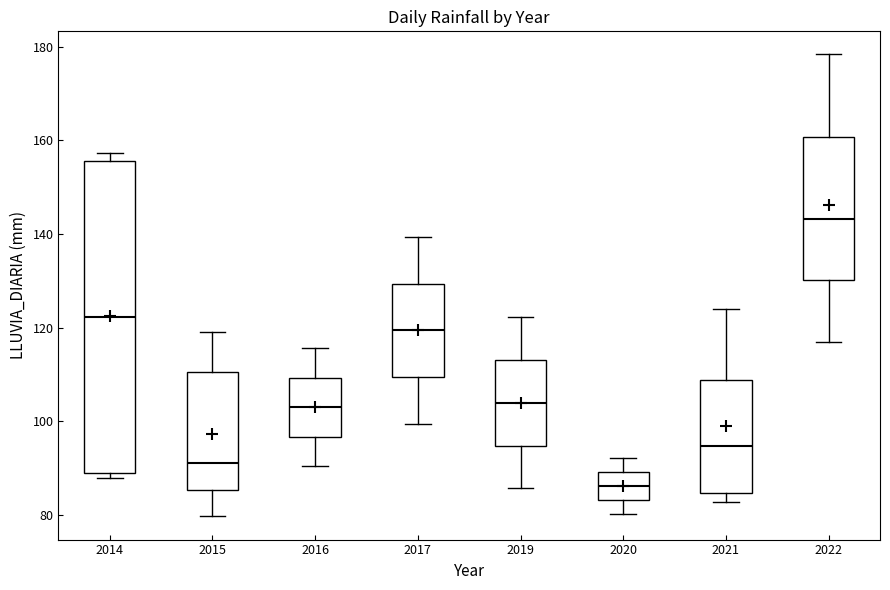

Comparing the boxes themselves (not the whiskers), which one is the tallest?

2014